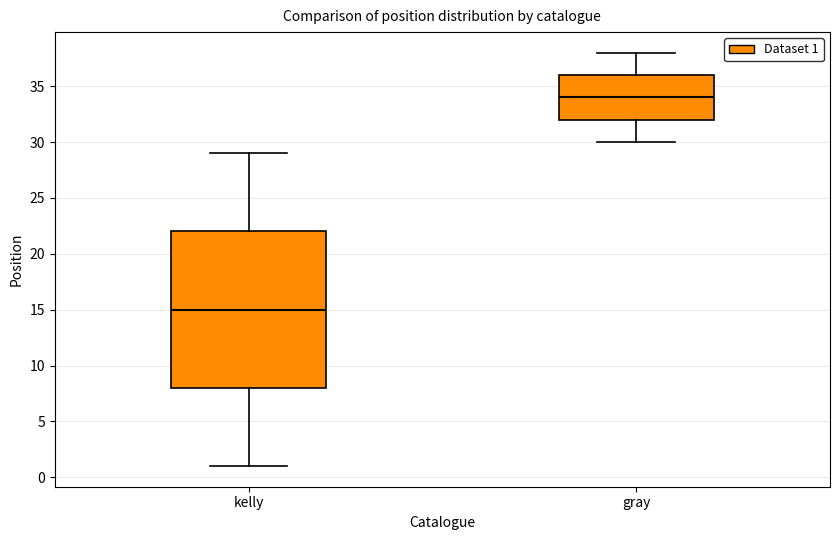

Reading left to right, read every box against the y-axis: the position of its median line, the range the box covers, and the ends of its whiskers. The values are not printed on the chart, so give them approximately, as read against the axis.

kelly: median 15, box 8 to 22, whiskers 1 to 29
gray: median 34, box 32 to 36, whiskers 30 to 38